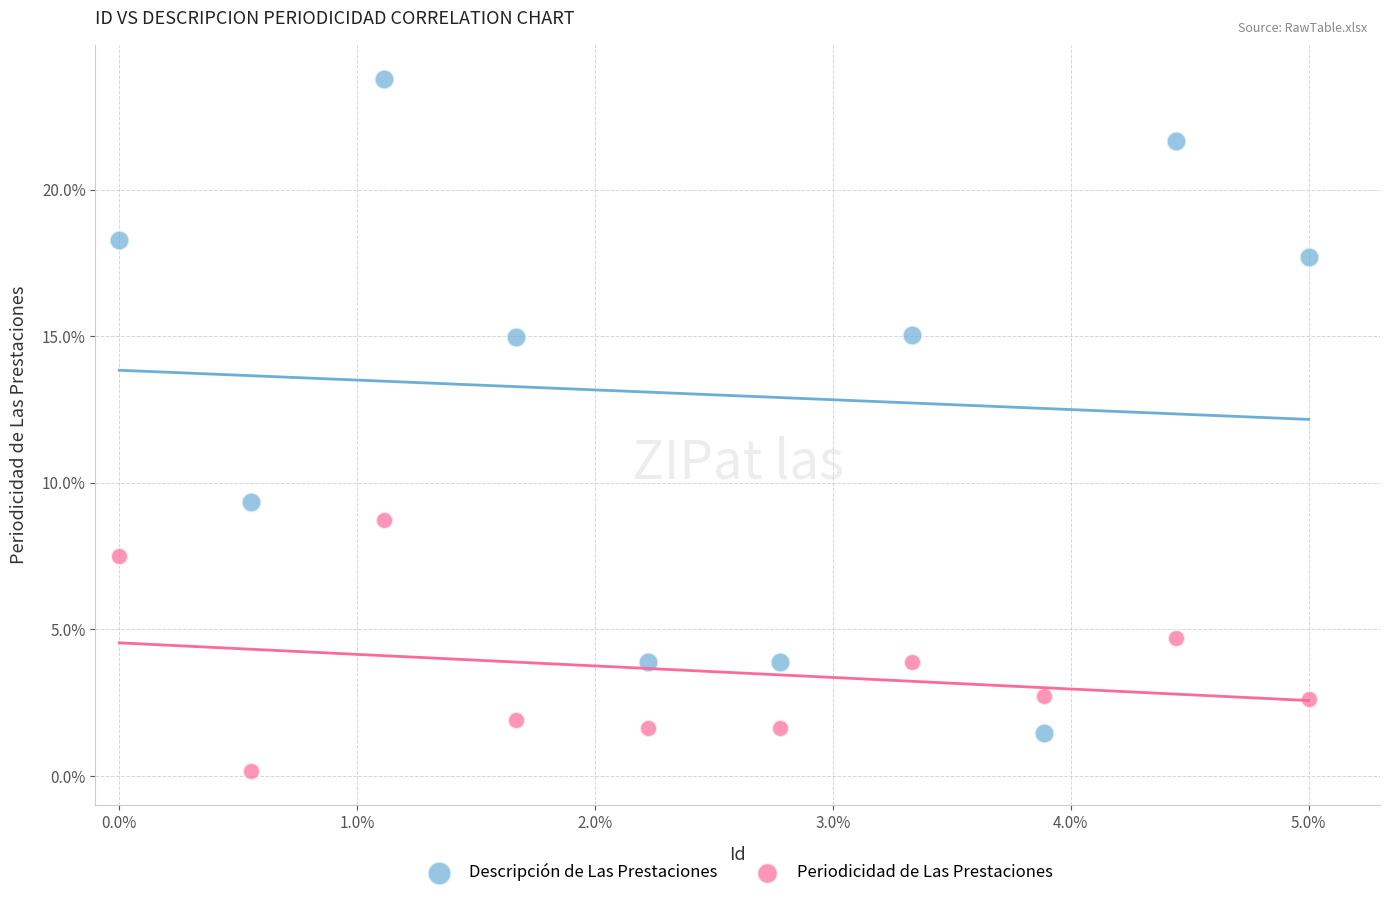

What are all the series names shown in the legend?

Descripción de Las Prestaciones, Periodicidad de Las Prestaciones